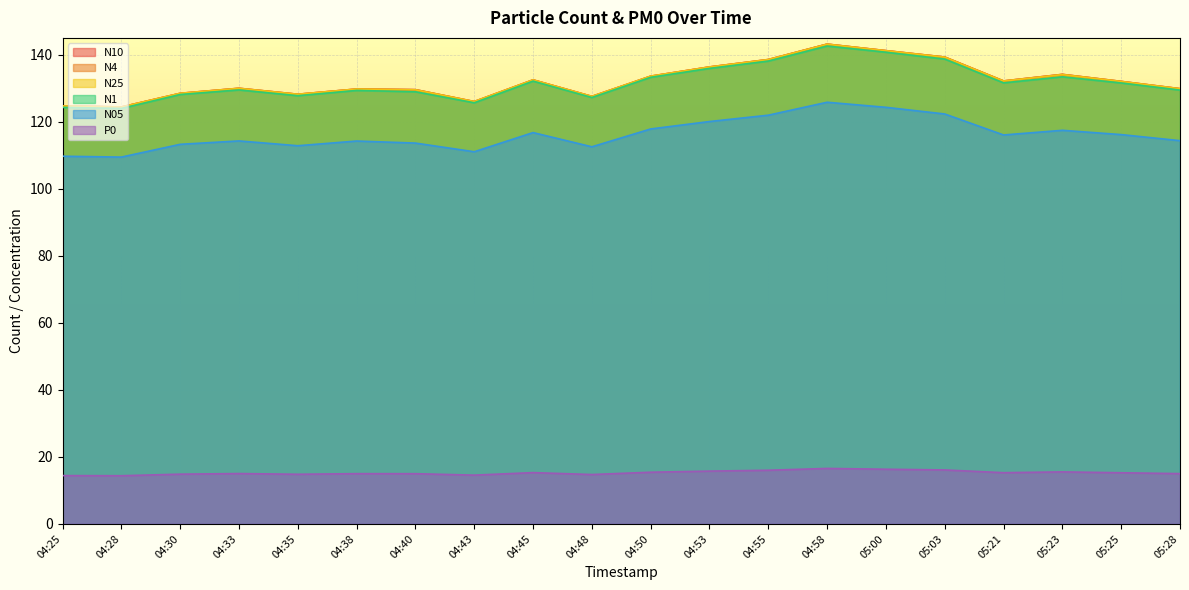

Where is the first local minimum for P0?

04:28